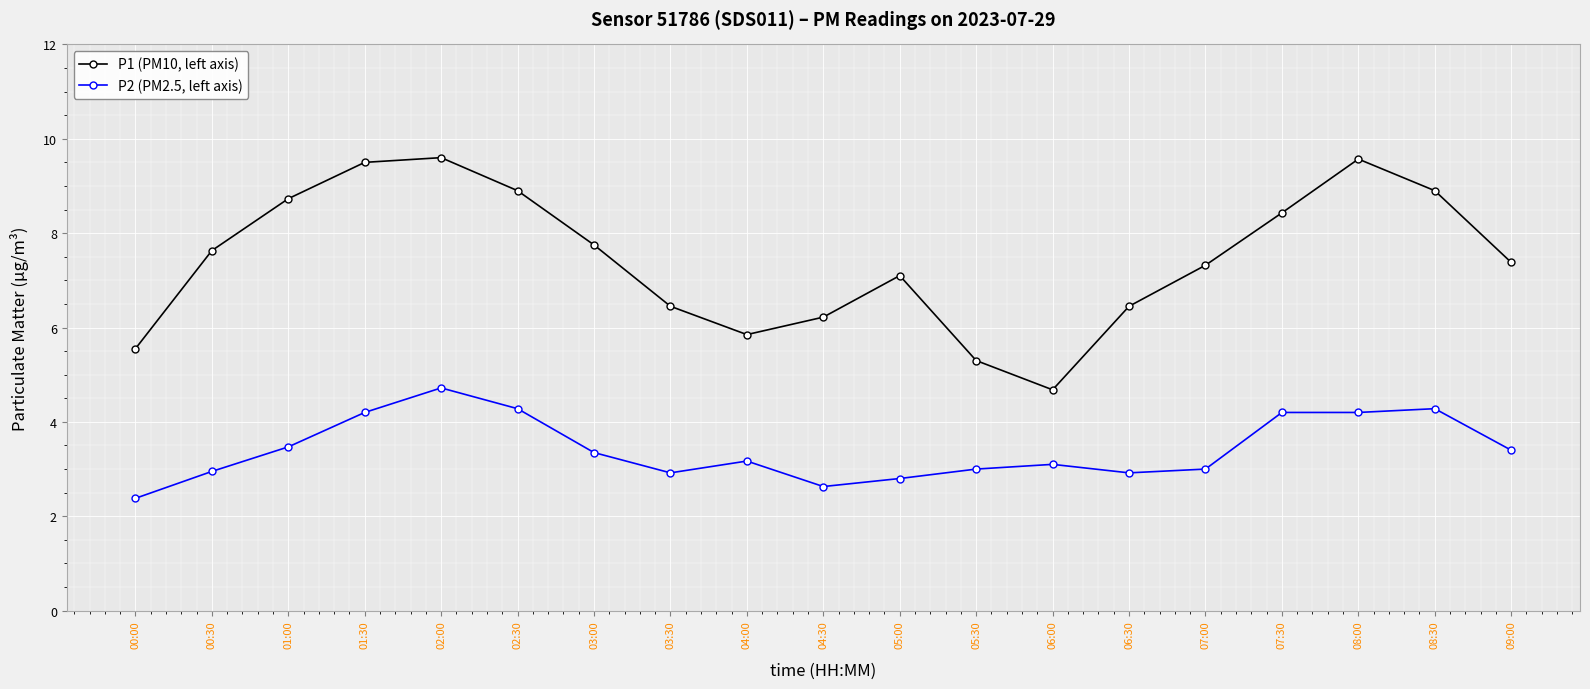

Between 04:00 and 09:00, which series saw the biggest shift?

P1 (PM10, left axis)